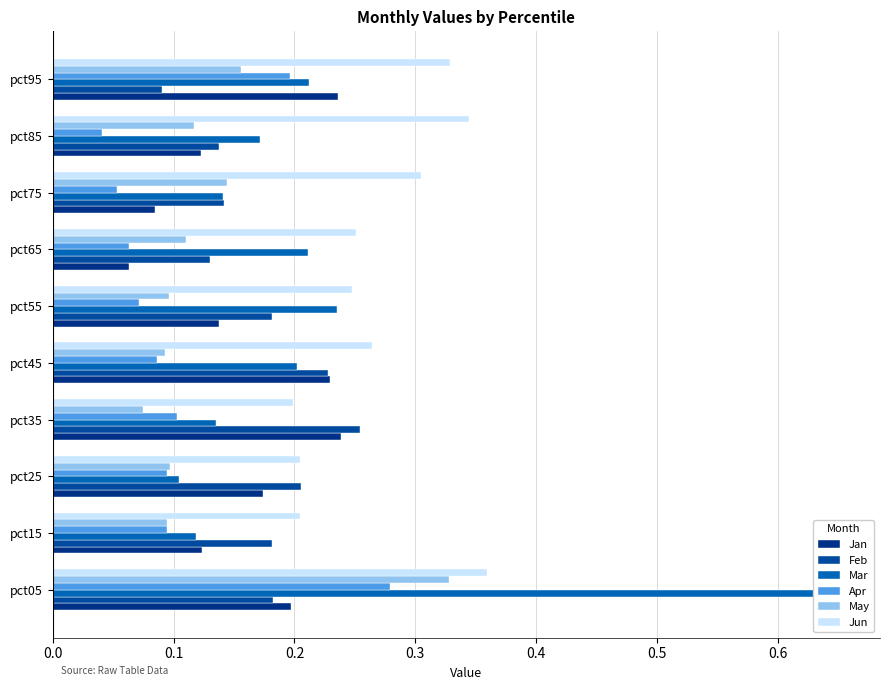

At how many categories does at least one series exceed 0?

10